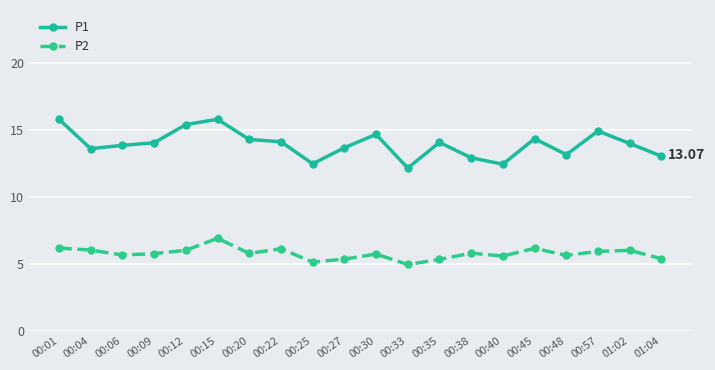

List the series in order of their overall mean, highest first.

P1, P2